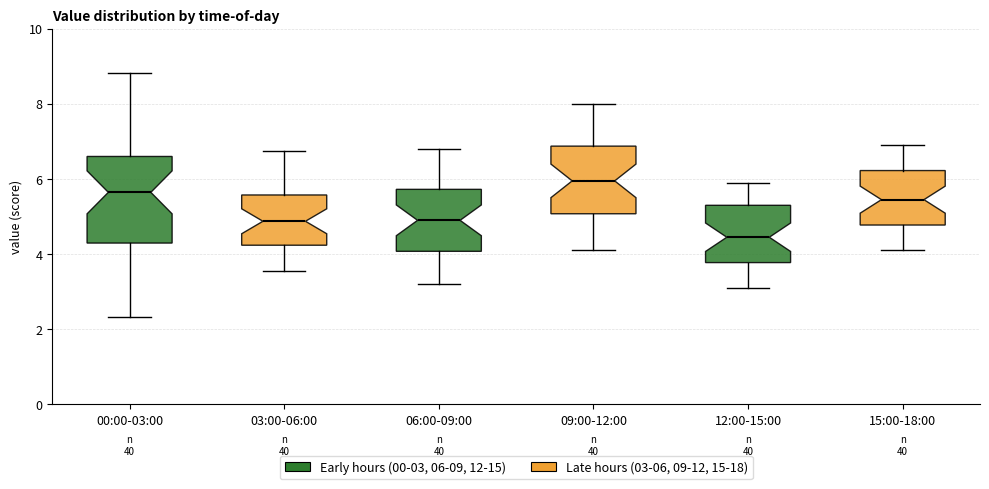

Where is the upper edge of the box for 15:00-18:00 on the y-axis? The values are not printed on the chart, so give them approximately, as read against the axis.

6.2